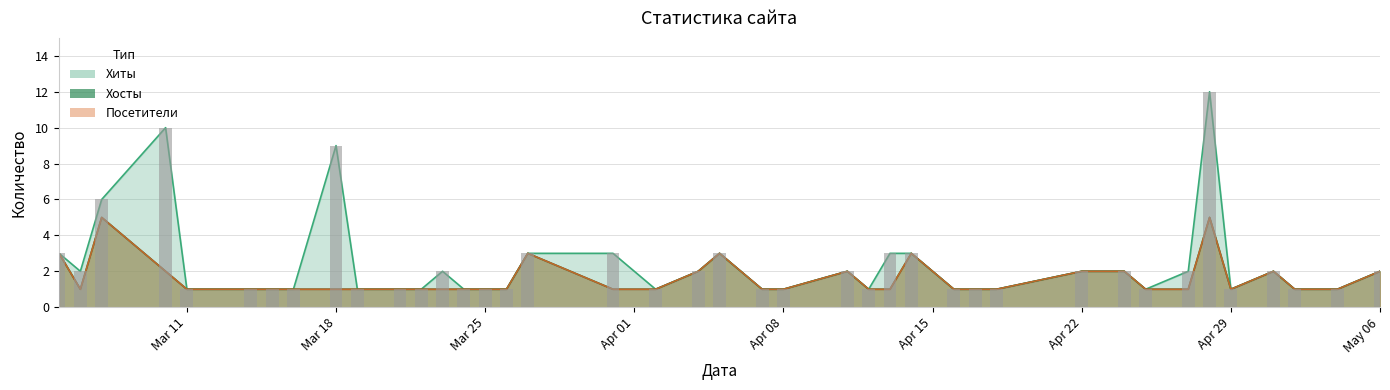

Which label corresponds to the smallest value in the chart?

2024-05-04